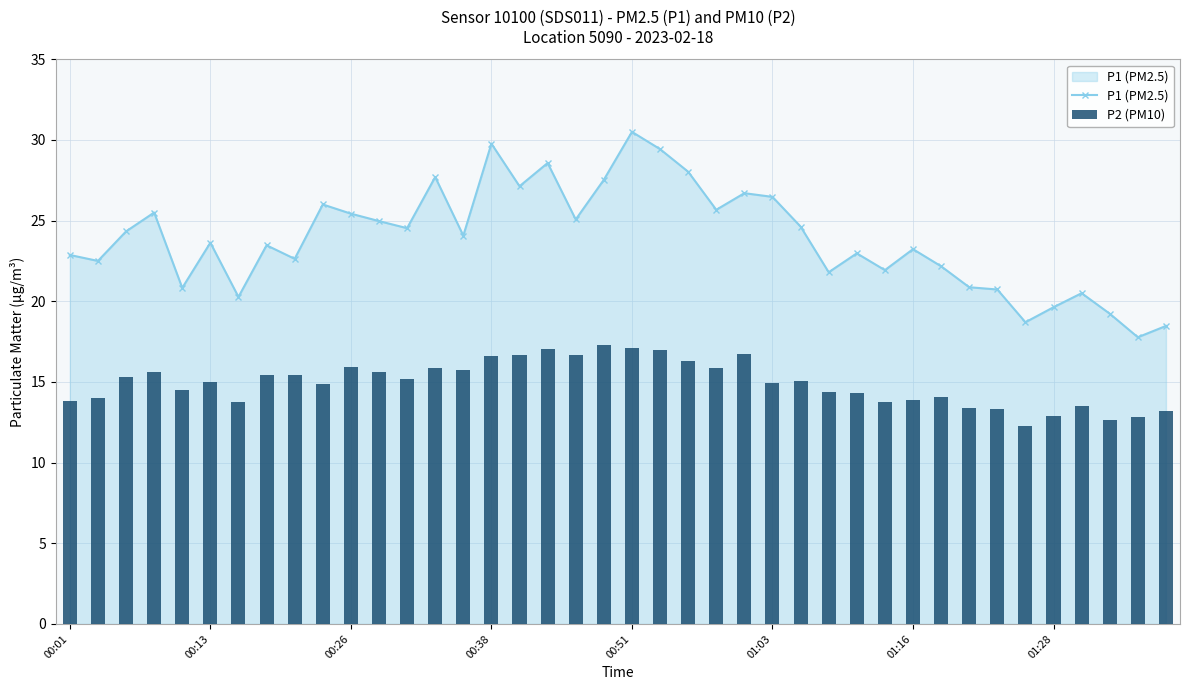

Is it true that P1 (PM2.5) equals 14.0 at 27?

False